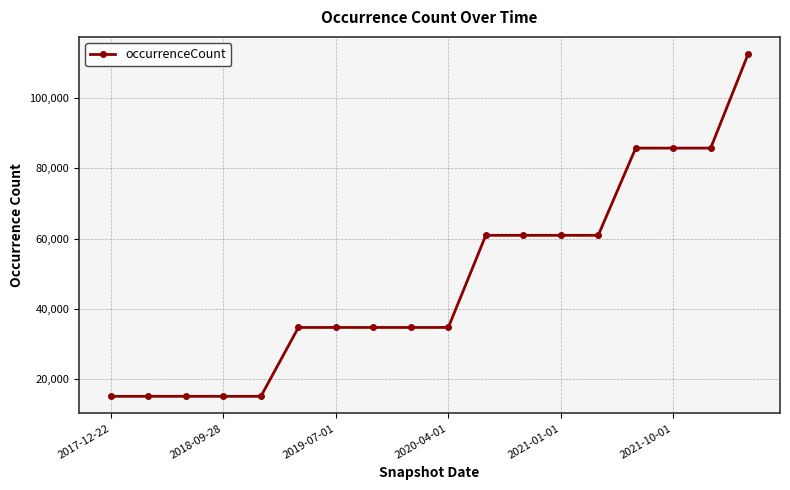

What is the value of the 10th point from the left?

34749